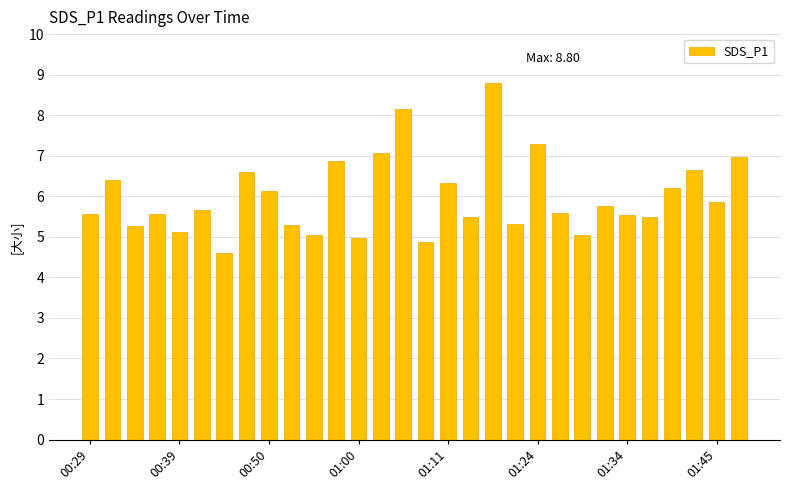

What is the difference between the maximum and minimum values?

4.2